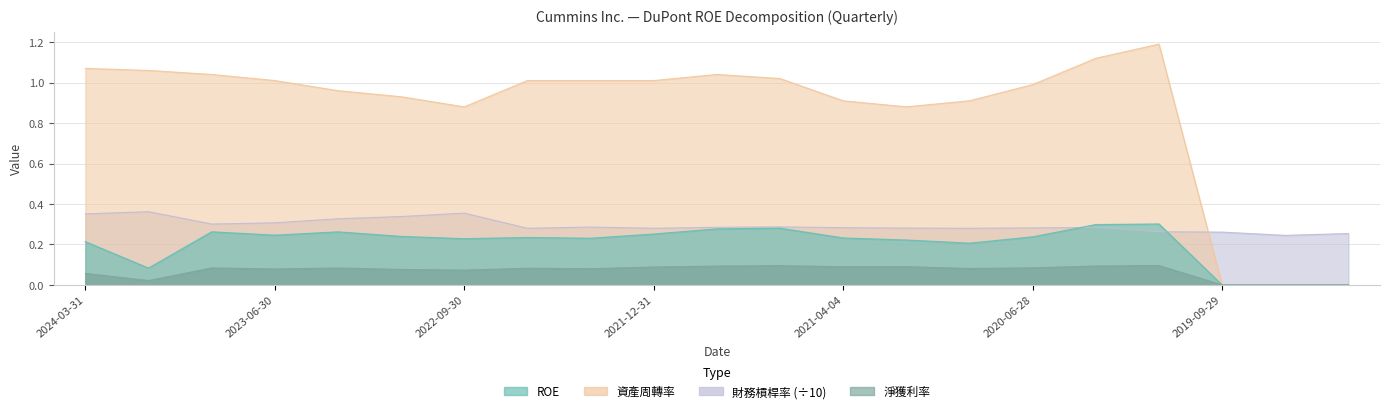

Where does the 資產周轉率 series first go above 1?

2024-03-31